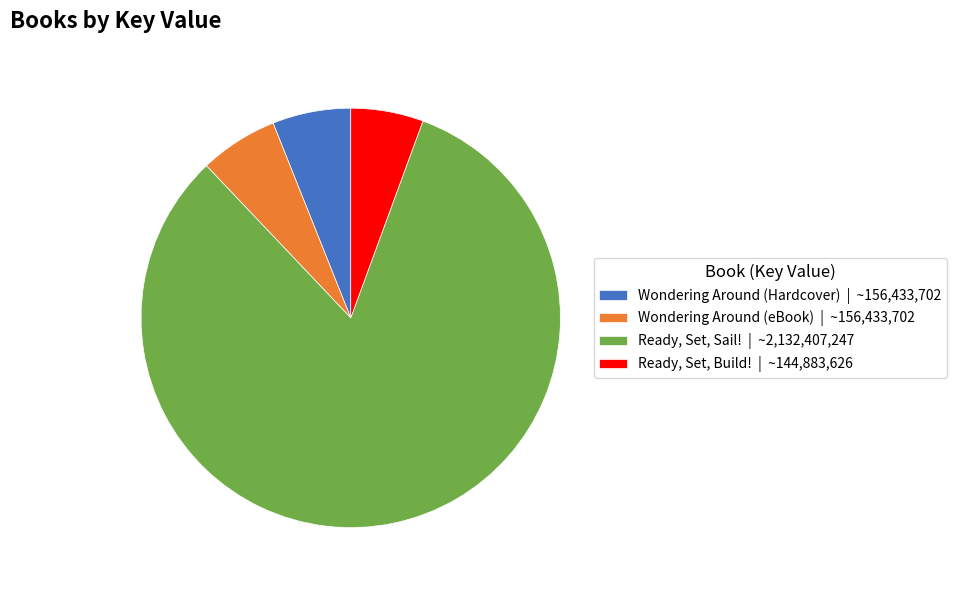

What is the ratio of the value at Ready, Set, Build! | ~144,883,626 to the value at Wondering Around (Hardcover) | ~156,433,702?

0.9